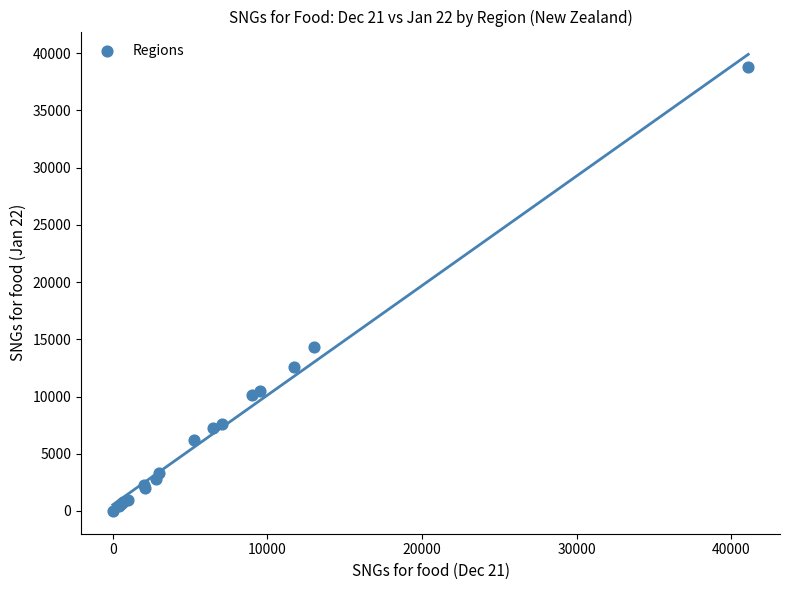

What Y value in the scatter plot is closest to 19384?

14325